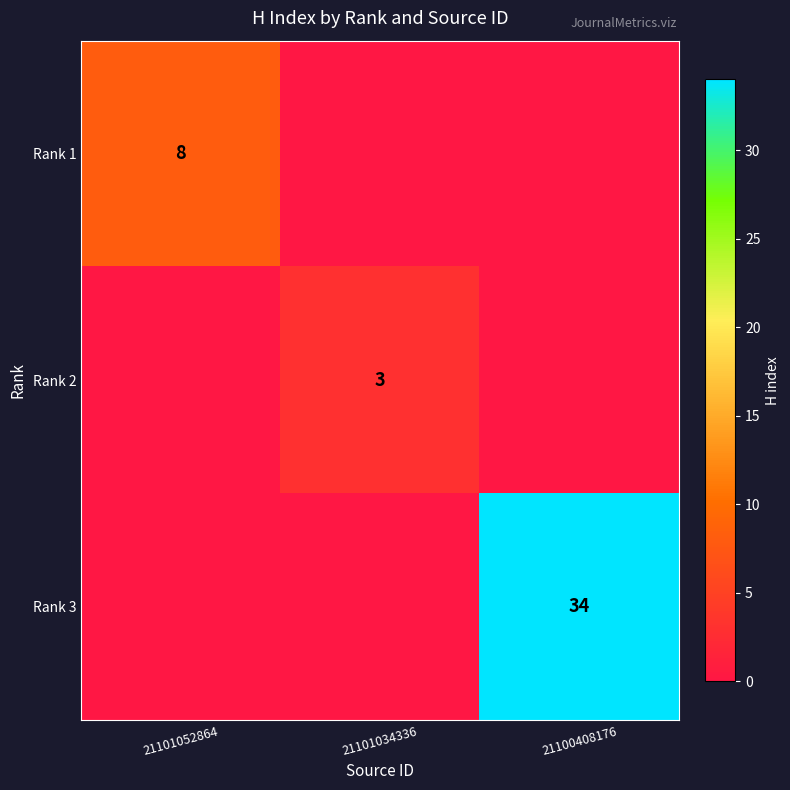

The value of Rank 2 at 21101034336 is 1. True or false?

False